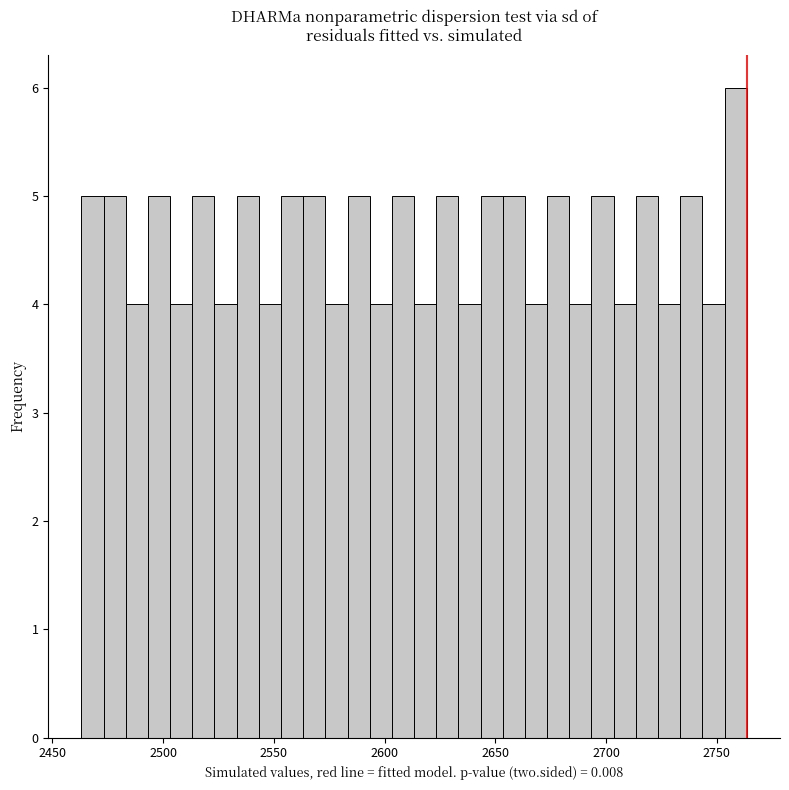

Around what value on the x-axis is the tallest bar? Give the approximate position of its centre, as read against the axis.

2760